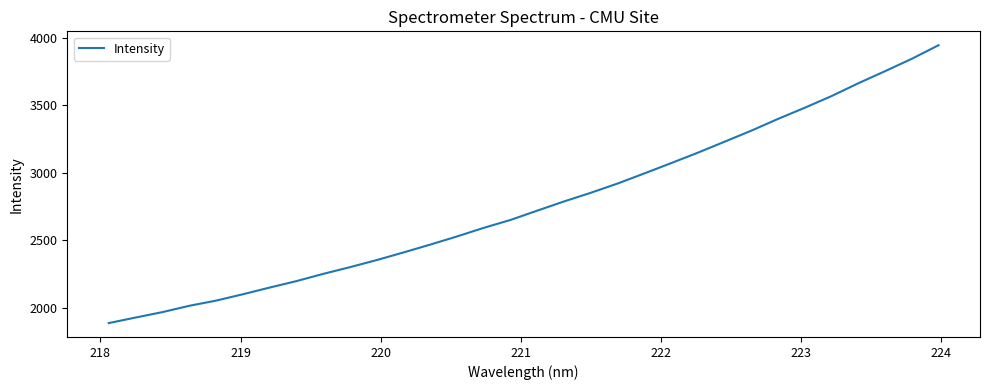

What is the smallest value displayed?

1885.6